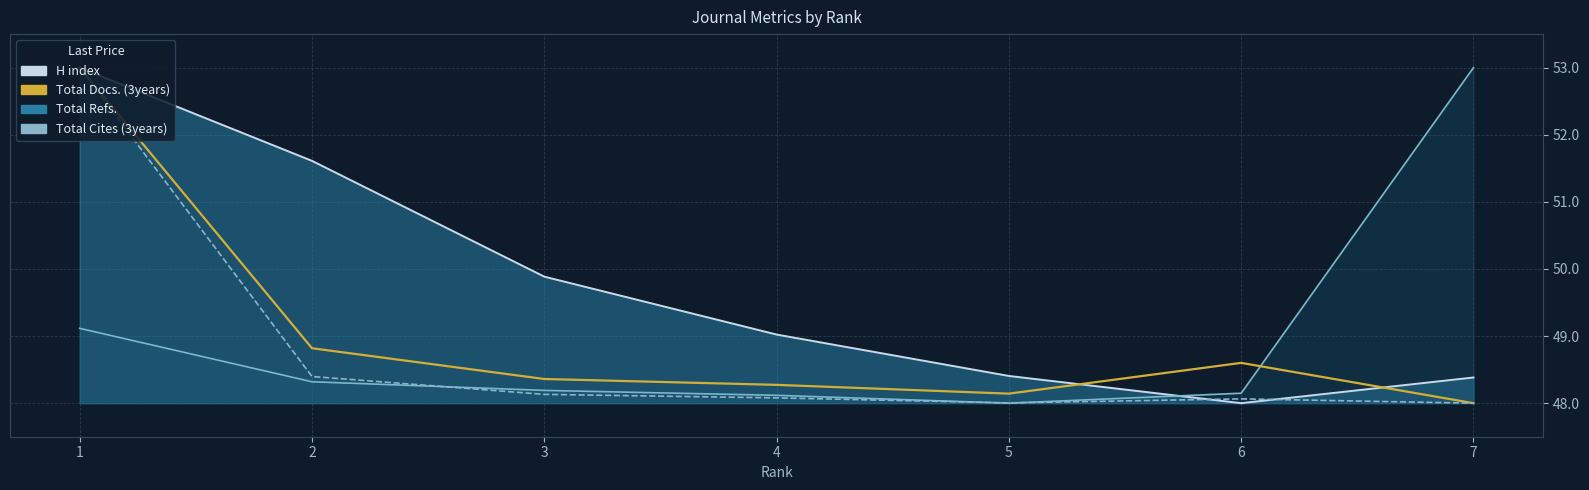

What is the sum of all Total Docs. (3years) values?

343.2